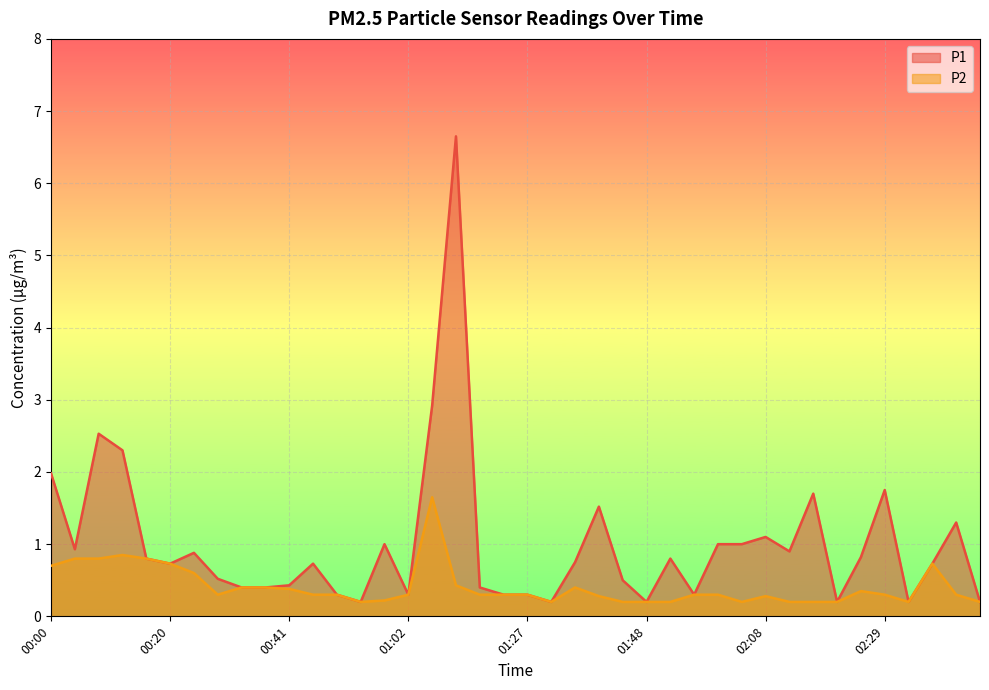

Reading left to right, transcribe all the data shown in this chart.

P1: 2.0	0.9	2.5	2.3	0.8	0.7	0.9	0.5	0.4	0.4	0.4	0.7	0.3	0.2	1.0	0.3	2.9	6.7	0.4	0.3	0.3	0.2	0.8	1.5	0.5	0.2	0.8	0.3	1.0	1.0	1.1	0.9	1.7	0.2	0.8	1.8	0.2	0.7	1.3	0.2
P2: 0.7	0.8	0.8	0.8	0.8	0.7	0.6	0.3	0.4	0.4	0.4	0.3	0.3	0.2	0.2	0.3	1.6	0.4	0.3	0.3	0.3	0.2	0.4	0.3	0.2	0.2	0.2	0.3	0.3	0.2	0.3	0.2	0.2	0.2	0.3	0.3	0.2	0.7	0.3	0.2